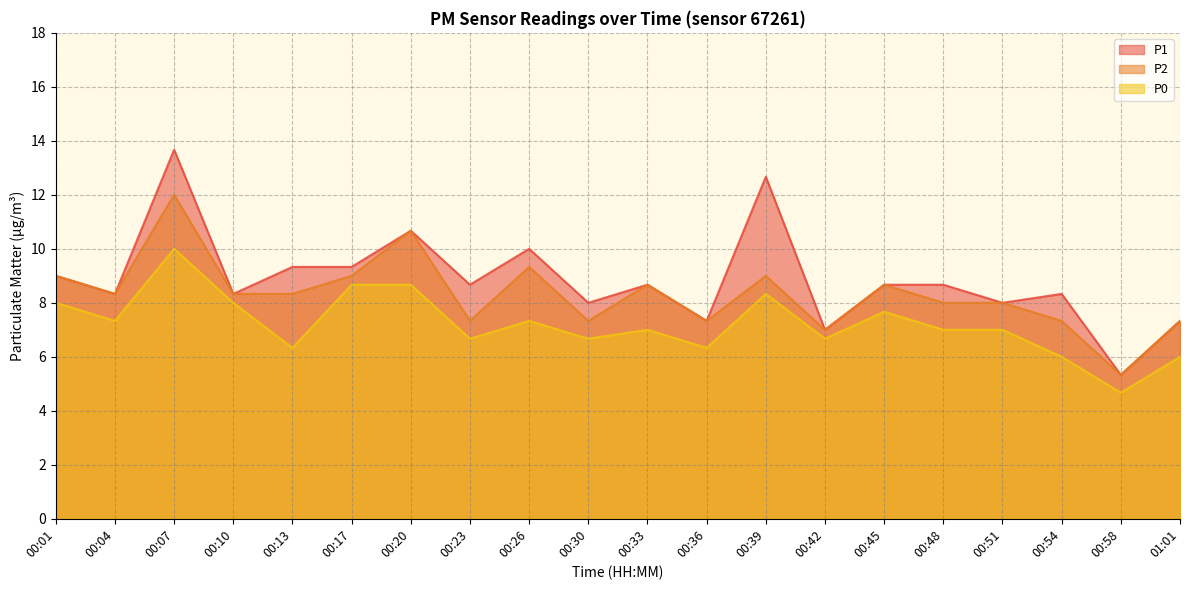

True or false: P2 has a value of 8.0 at 00:51.

True